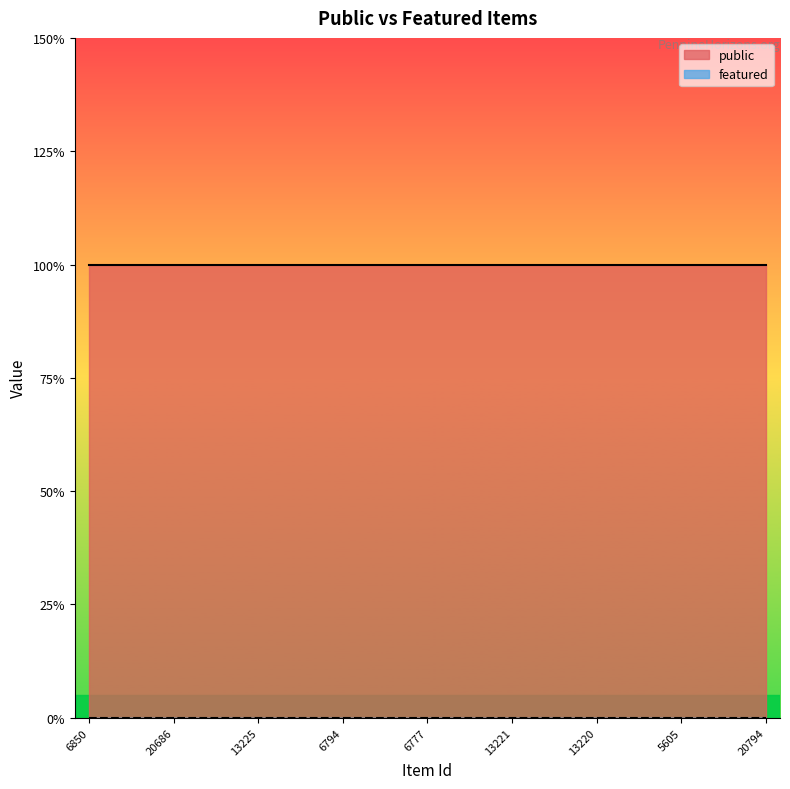

What is the greatest value displayed?

1